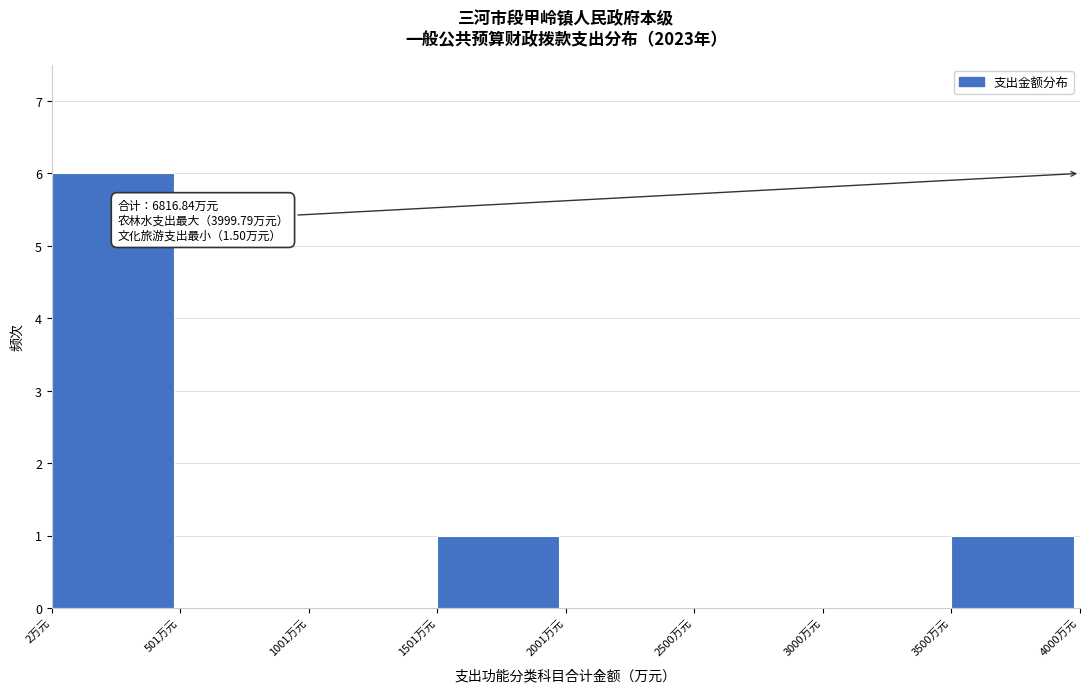

Which range on the x-axis has the tallest bar?

0 to 500